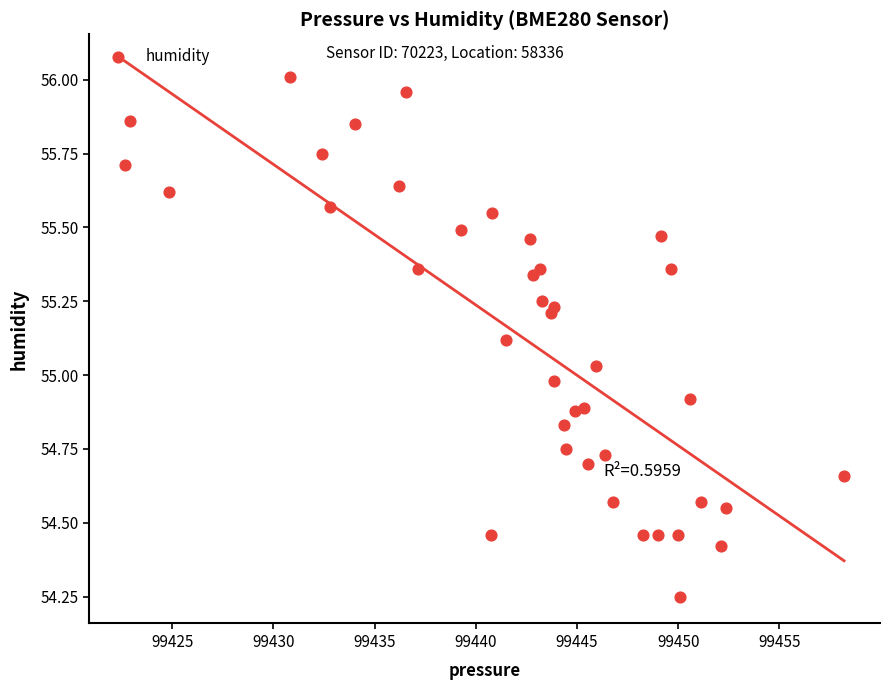

What is the range of Y values (max minus min)?

1.8